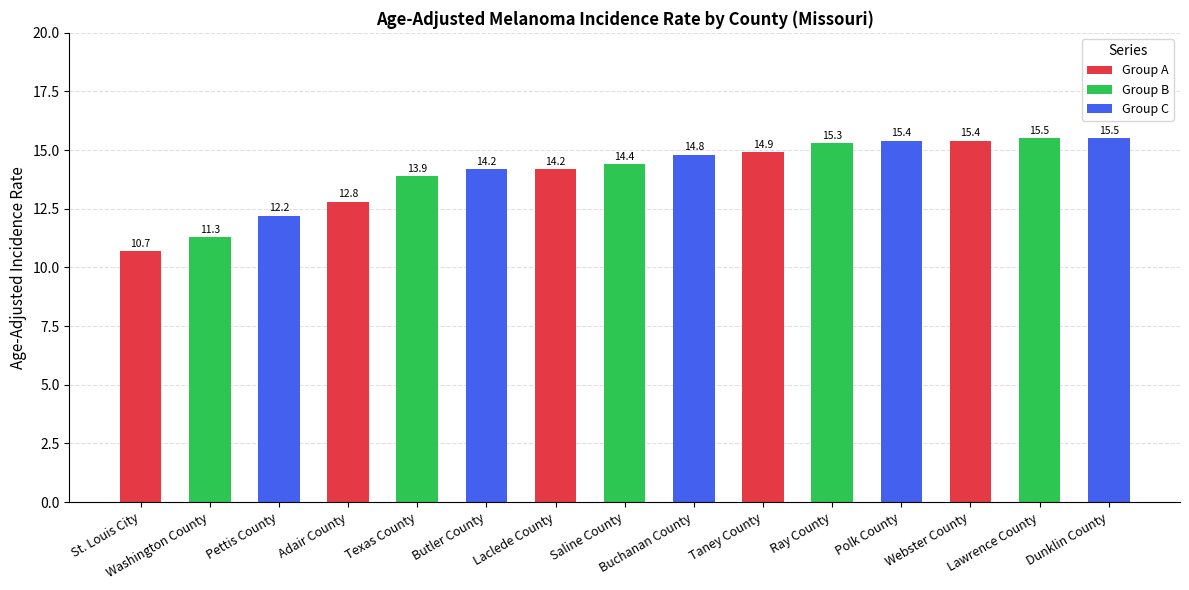

What is the ratio of the value at Dunklin County to the value at Ray County?

1.0